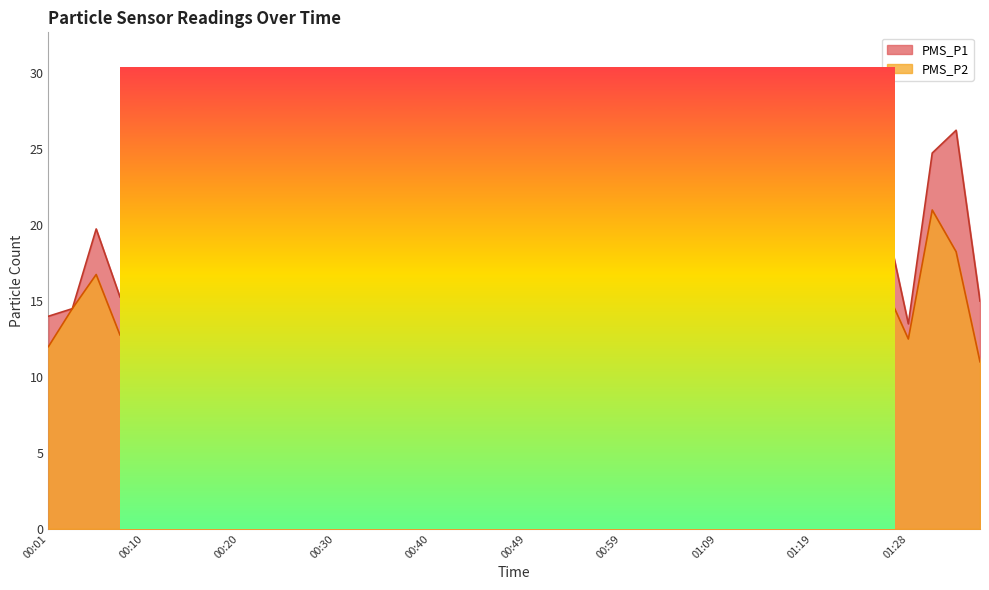

What position from the left is 00:25?

11